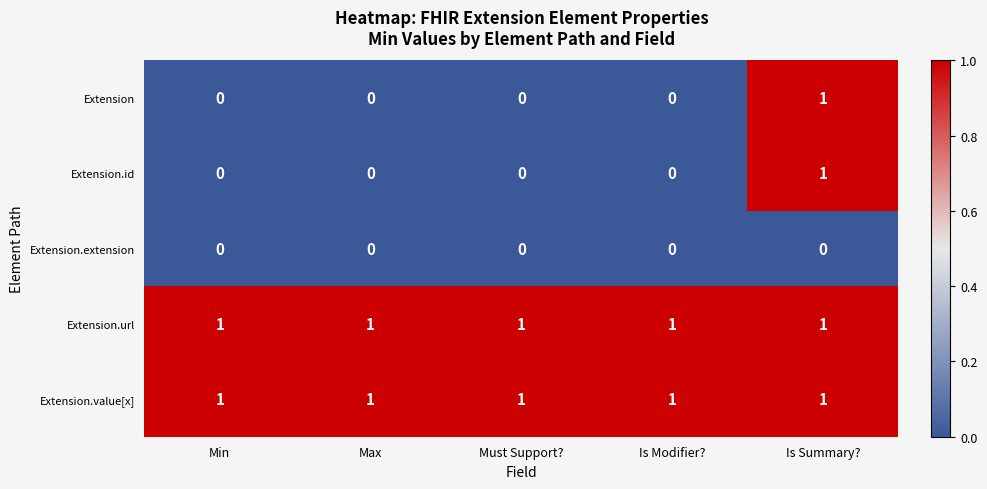

Reading left to right, transcribe all the data shown in this chart.

Extension: Min=0	Max=0	Must Support?=0	Is Modifier?=0	Is Summary?=1
Extension.id: Min=0	Max=0	Must Support?=0	Is Modifier?=0	Is Summary?=1
Extension.extension: Min=0	Max=0	Must Support?=0	Is Modifier?=0	Is Summary?=0
Extension.url: Min=1	Max=1	Must Support?=1	Is Modifier?=1	Is Summary?=1
Extension.value[x]: Min=1	Max=1	Must Support?=1	Is Modifier?=1	Is Summary?=1